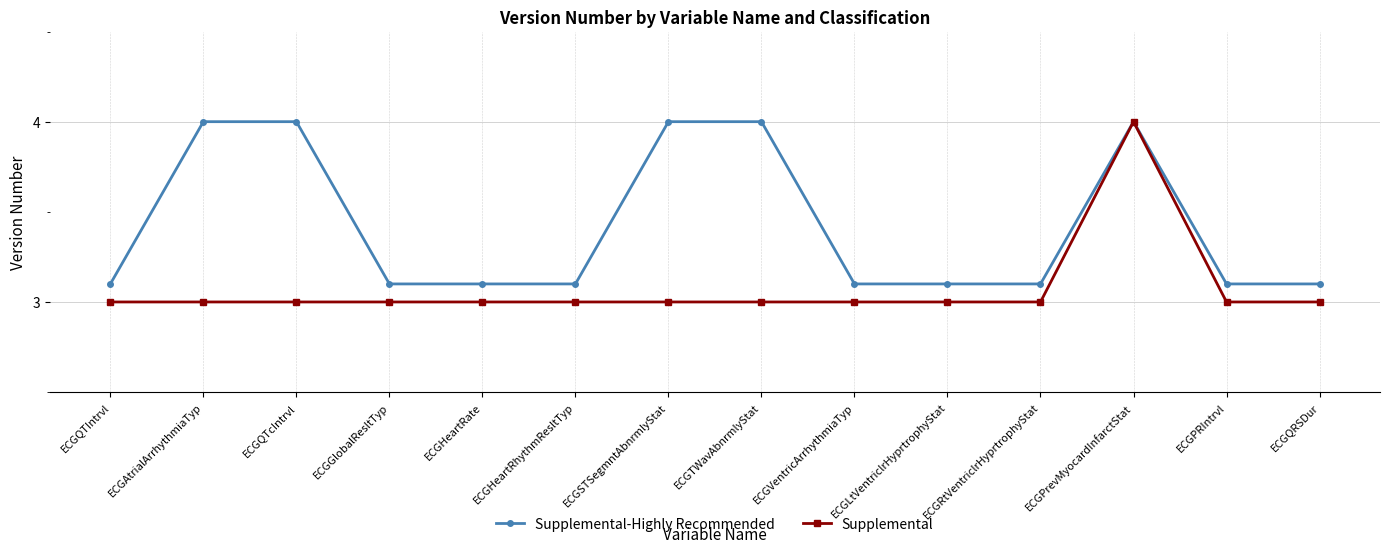

True or false: Supplemental has a value of 3.0 at ECGQTIntrvl.

True